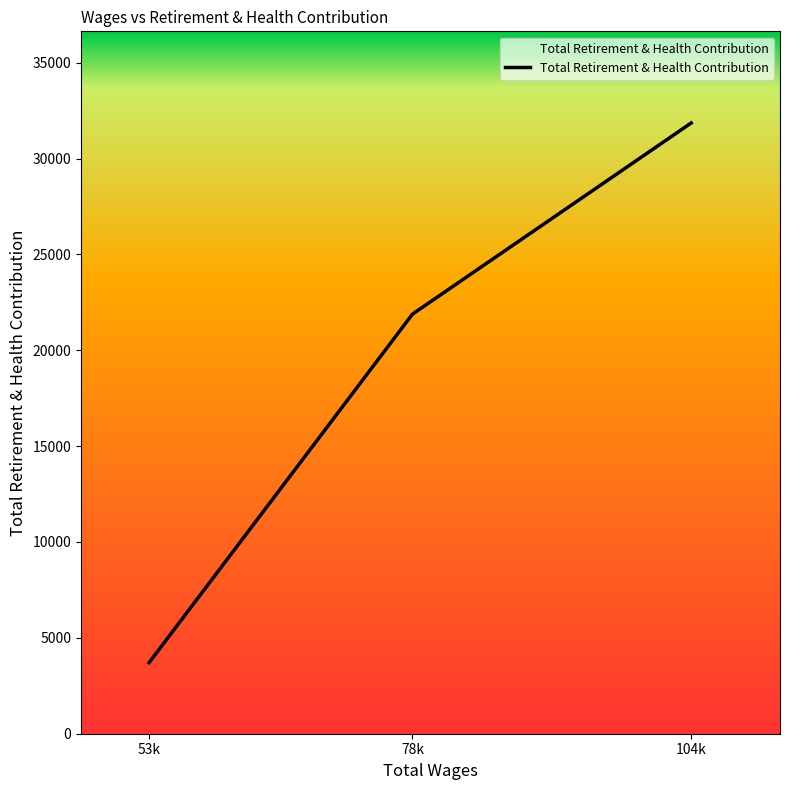

Is it true that the value at 53k is 1884?

False